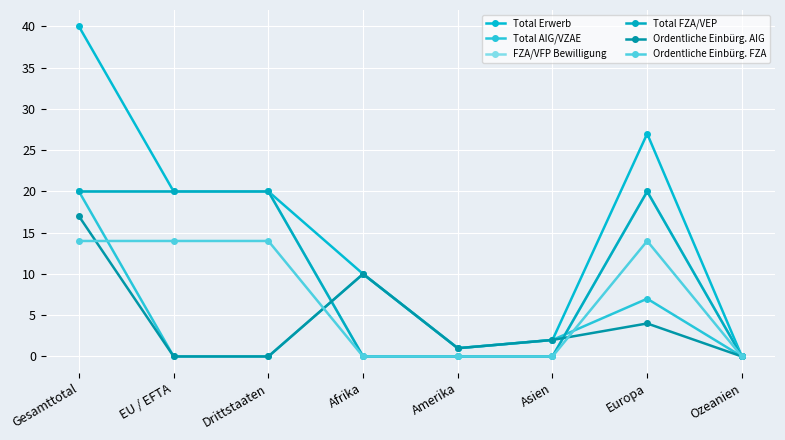

Which has a higher value, Gesamttotal or EU / EFTA?

Gesamttotal